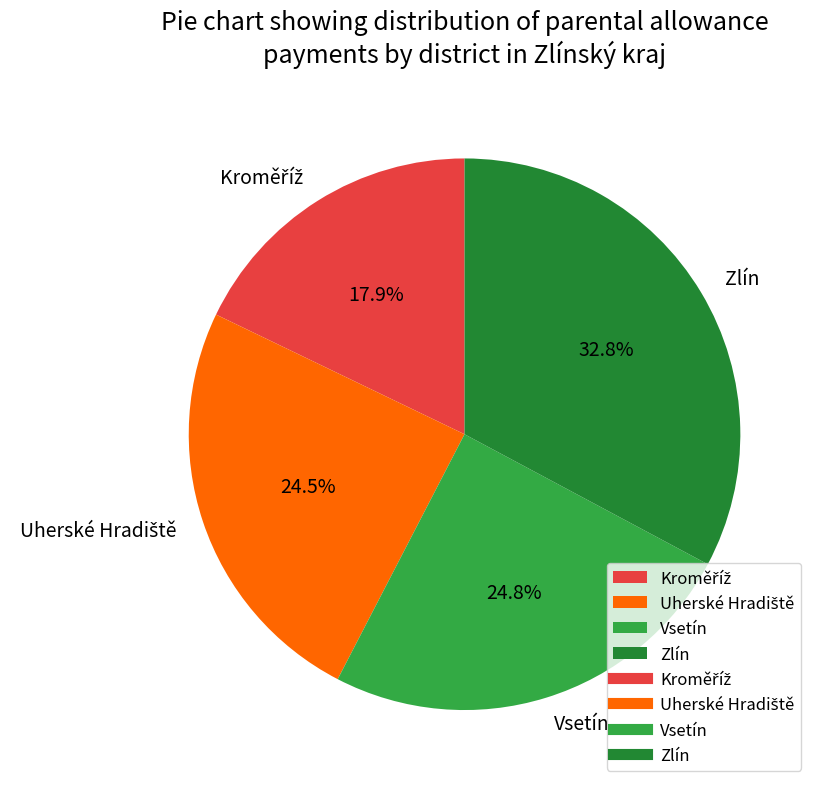

Count the number of slices in the pie.

4